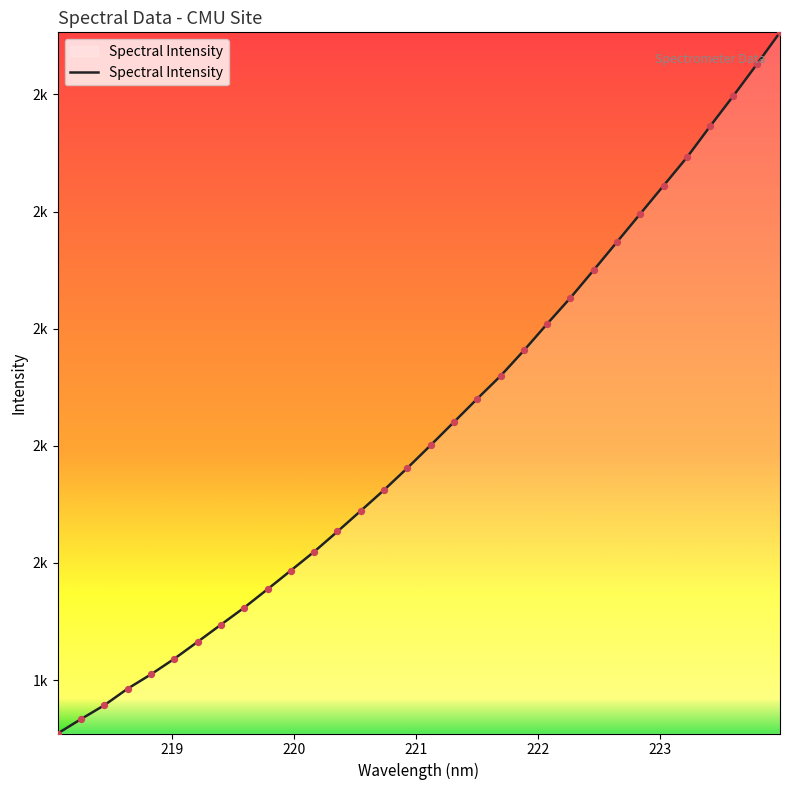

Does the chart have visible grid lines?

No